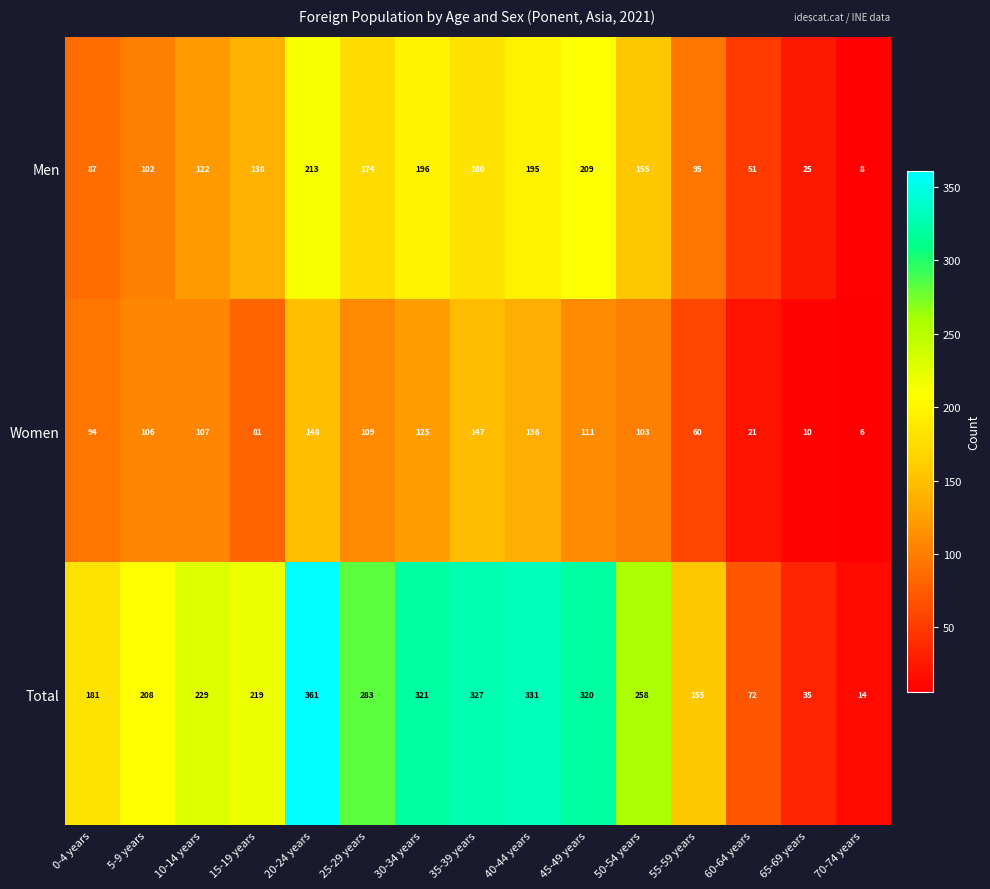

Which series changed the most between 0-4 years and 30-34 years?

Total